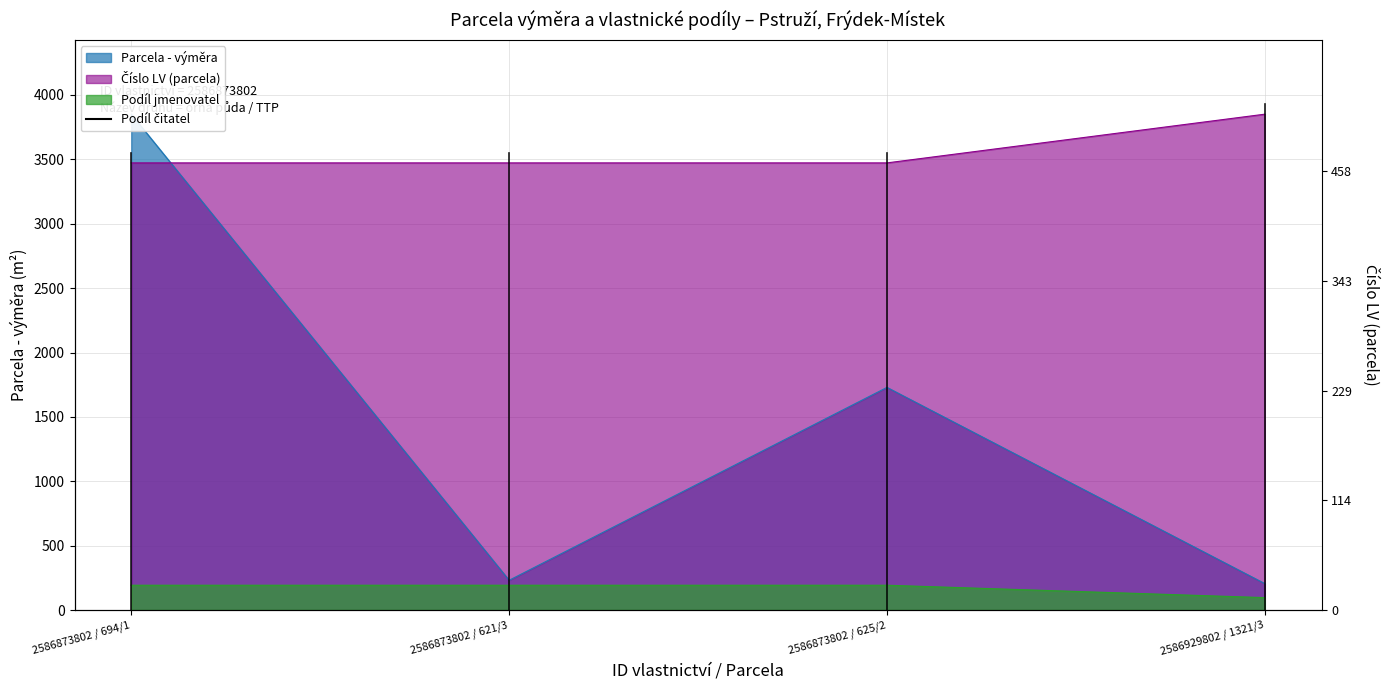

True or false: Podíl jmenovatel and Číslo LV (parcela) cross at least once.

False